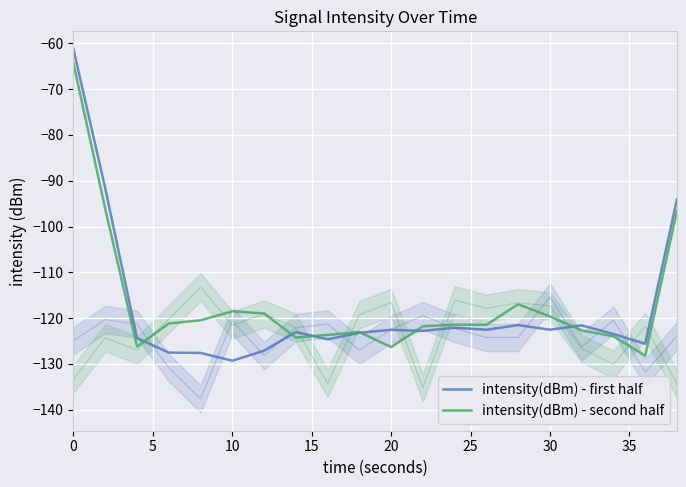

Which series ends up on top after the final intersection of intensity(dBm) - second half and intensity(dBm) - first half?

intensity(dBm) - first half